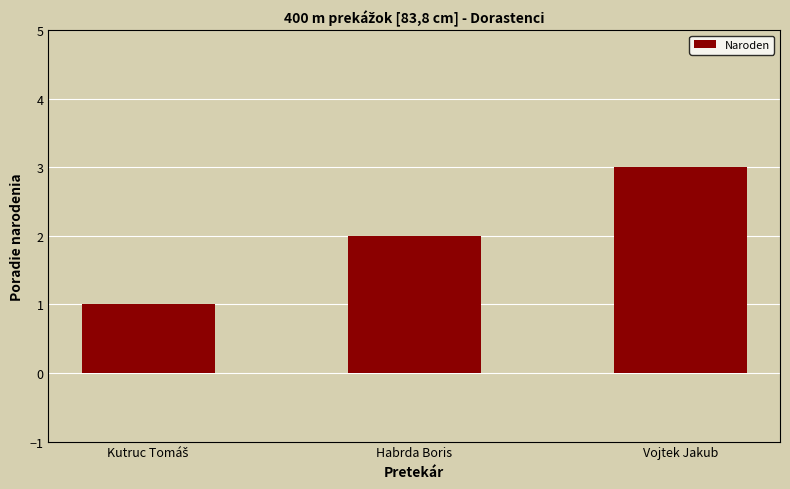

What position from the right is Habrda Boris?

2